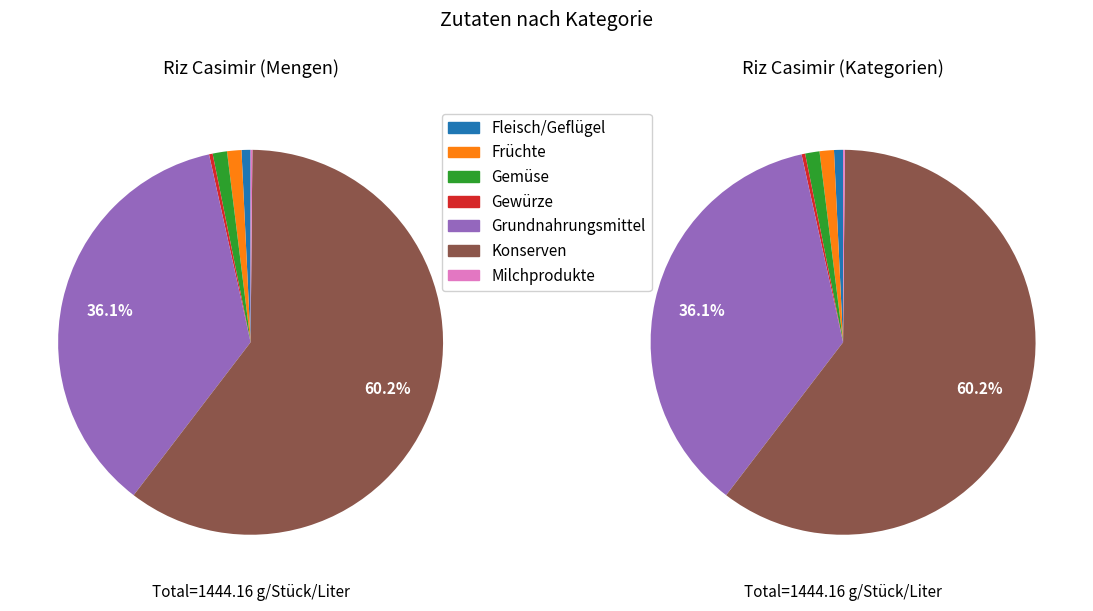

Count the number of slices in the pie.

7